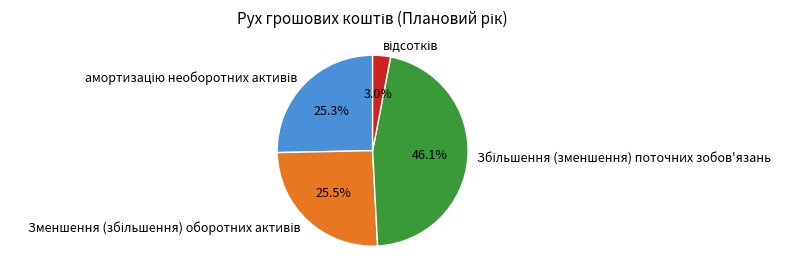

Does any single category account for the majority?

No